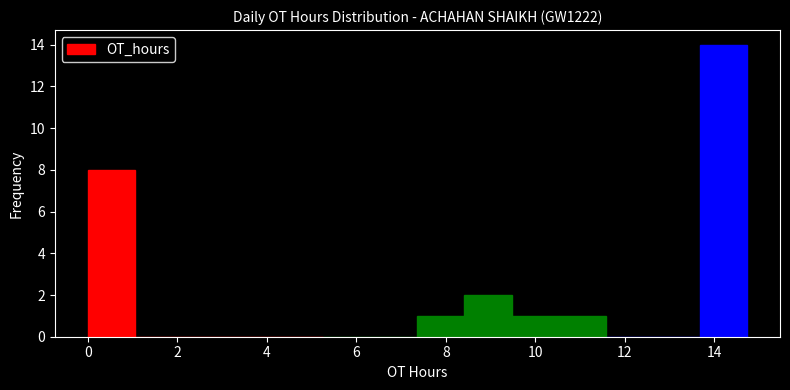

What is the height of the bar covering 7.4 to 8.4 on the x-axis? Neither the bar edges nor the heights are printed on the chart, so give them approximately, as read against the axes.

1